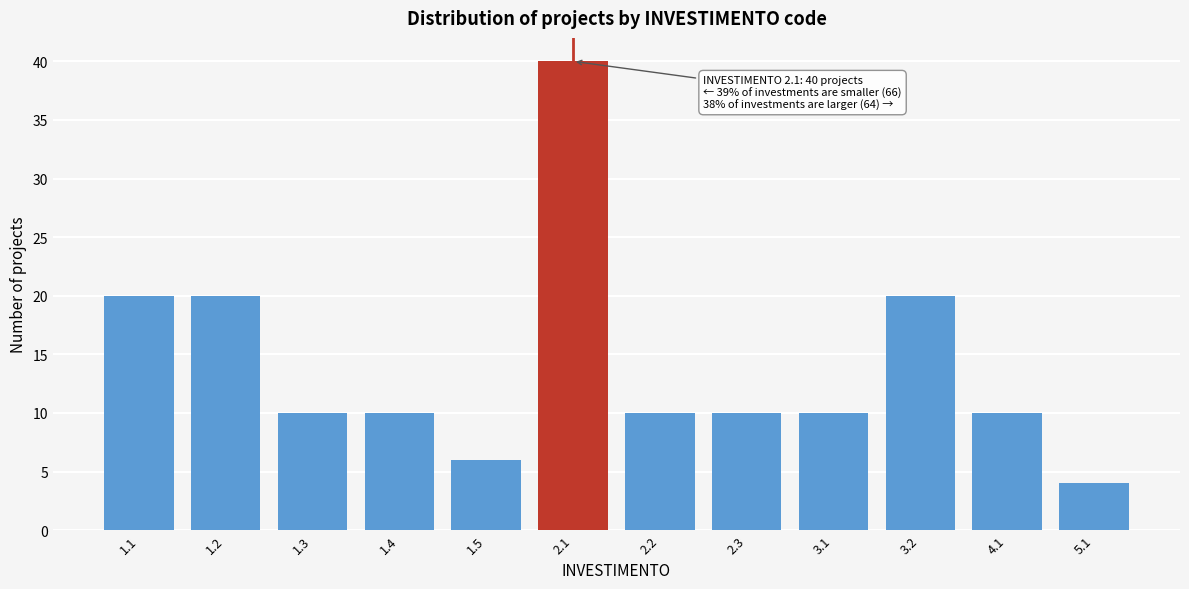

Reading right to left, transcribe all the data shown in this chart.

5.1=4	4.1=10	3.2=20	3.1=10	2.3=10	2.2=10	2.1=40	1.5=6	1.4=10	1.3=10	1.2=20	1.1=20